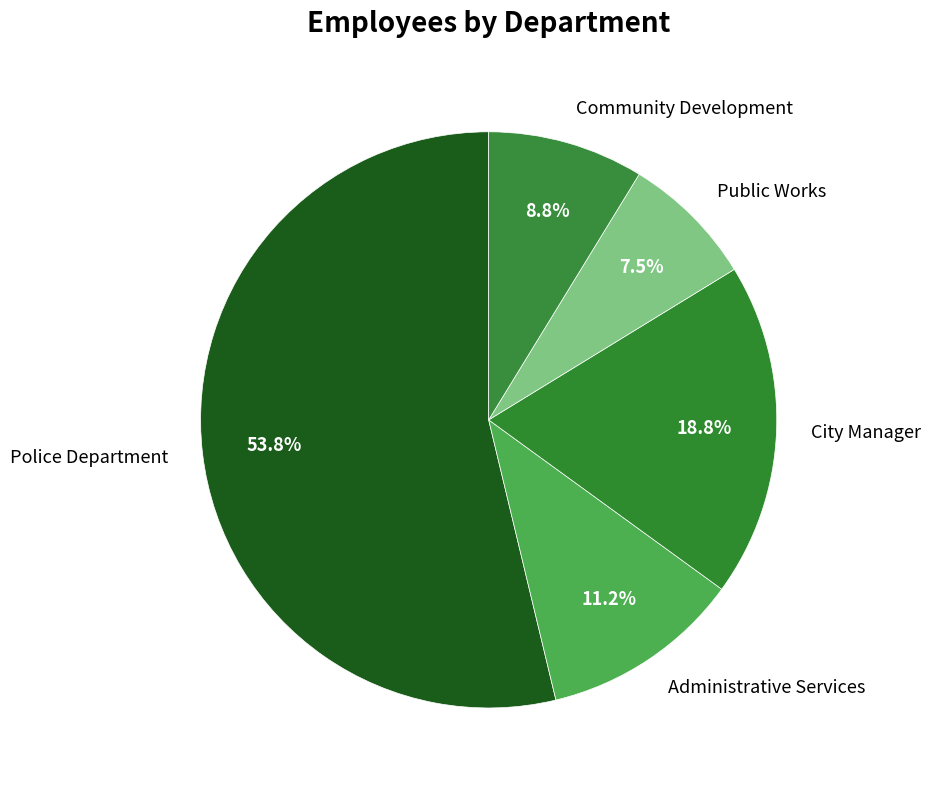

To the nearest percent, what is the average slice percentage?

20%